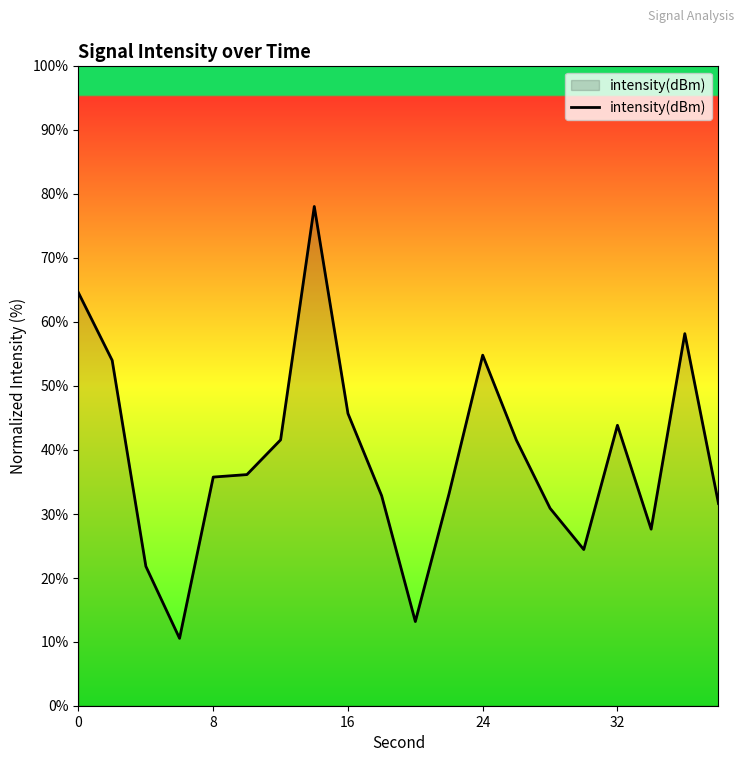

What is the smallest value displayed?

10.5